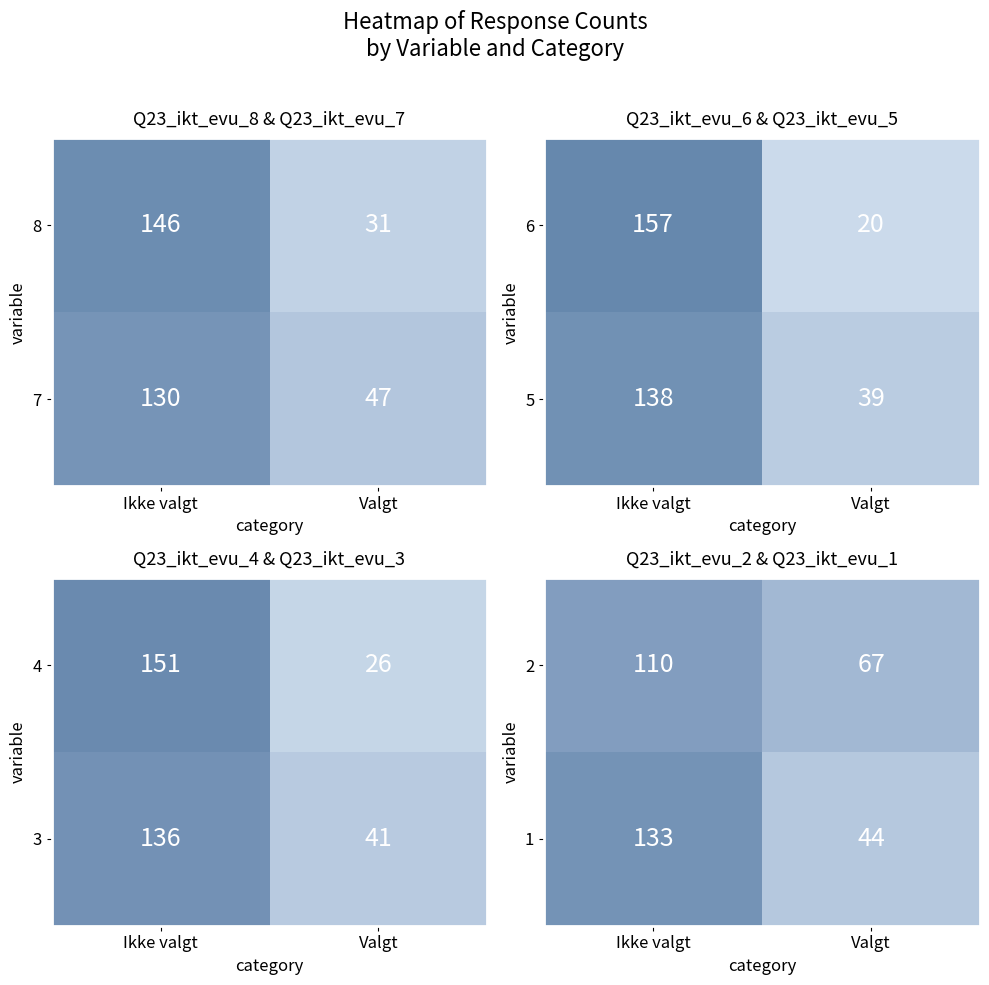

Rank the categories by 2 value from highest to lowest.

Ikke valgt, Valgt